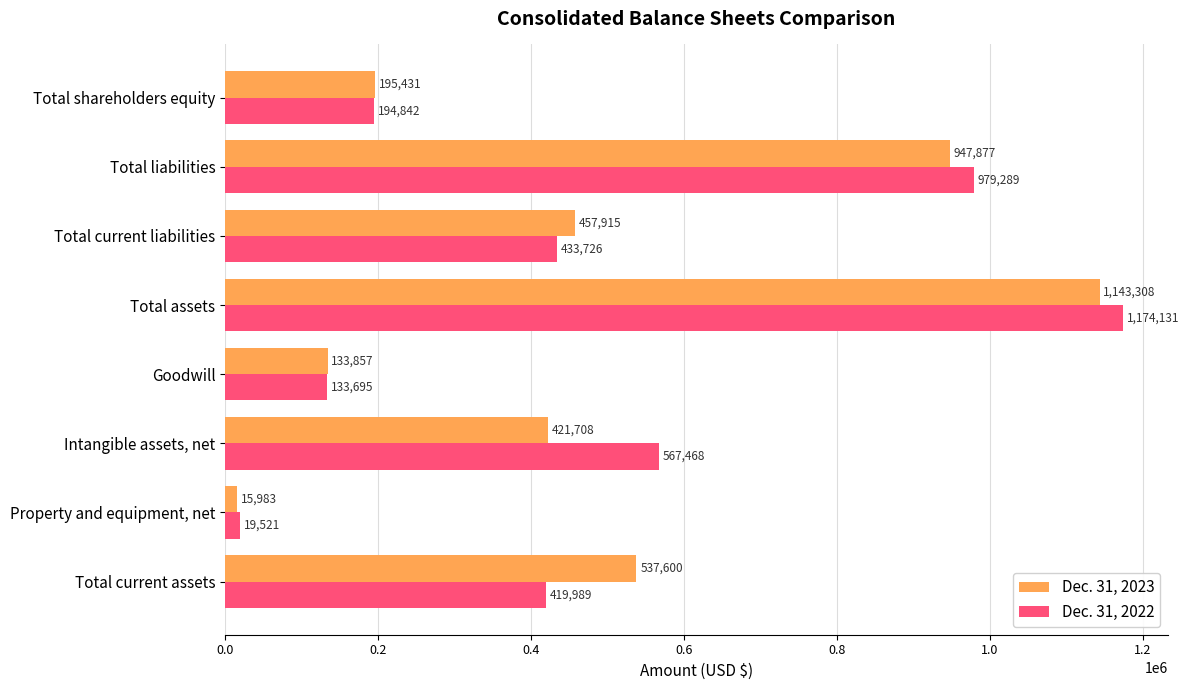

Rank the series by their maximum value, from highest to lowest.

Dec. 31, 2022, Dec. 31, 2023